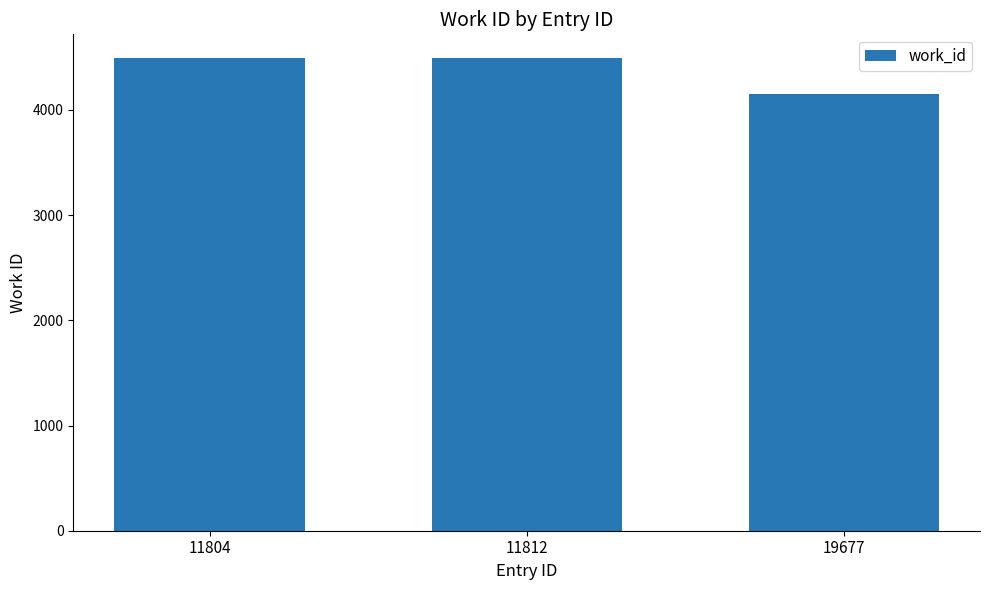

How many distinct data groups are displayed?

1